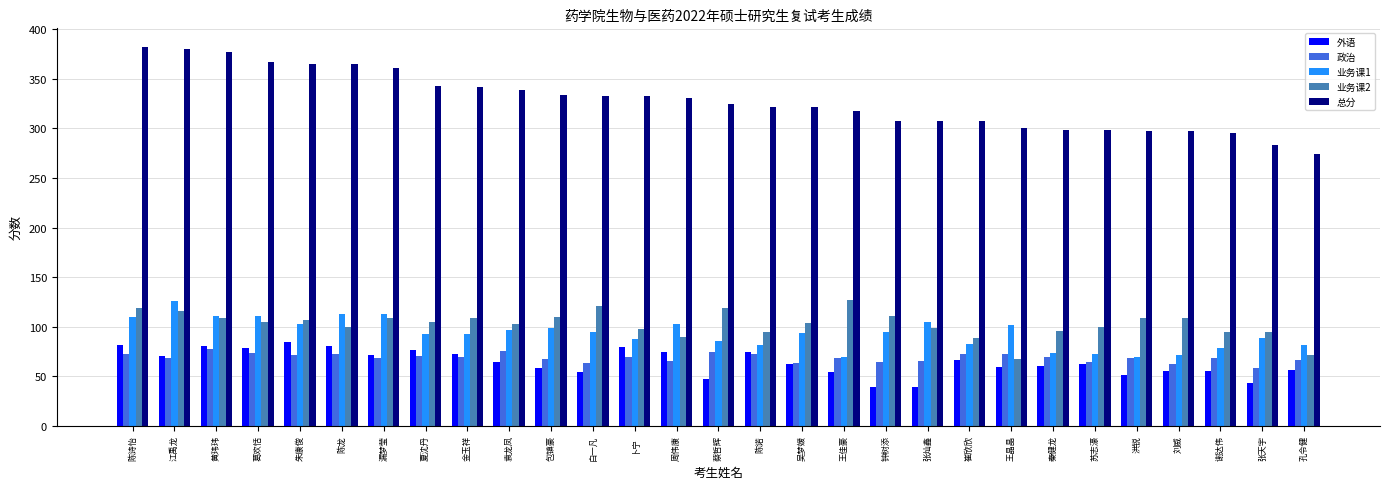

Is it true that 外语 equals 70 at 江禹龙?

True